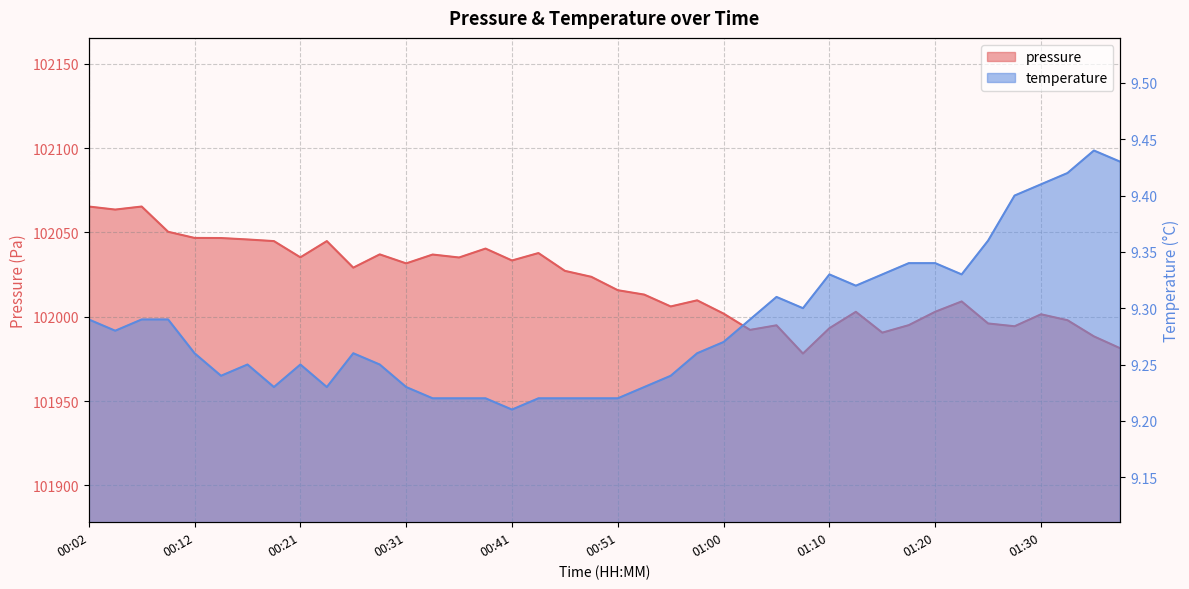

At which category does pressure reach its first local peak?

00:07